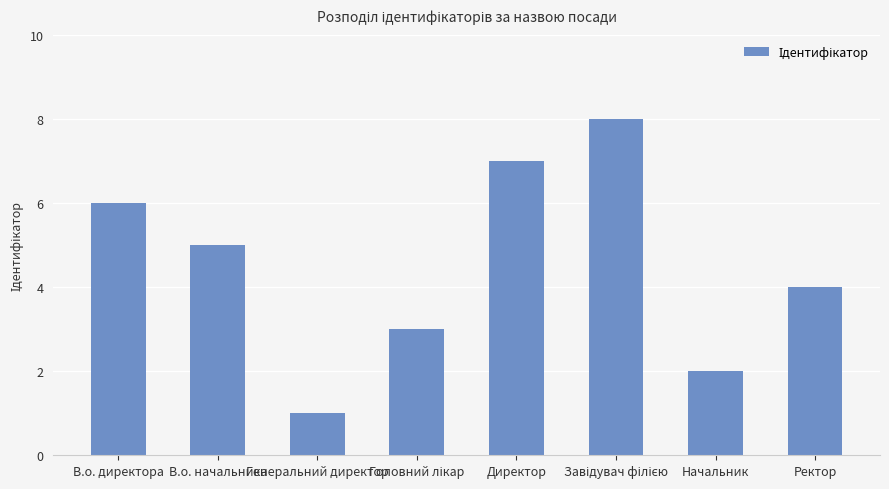

How many distinct data groups are displayed?

1